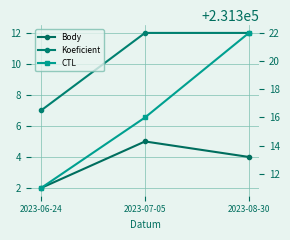

True or false: CTL has a value of 231316 at 2023-07-05.

True